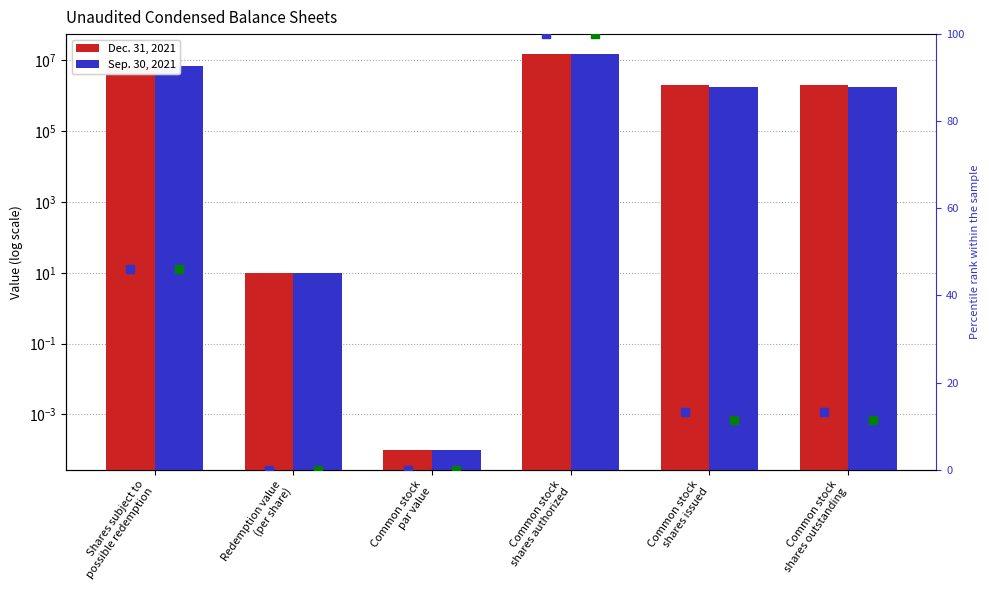

Which series has the largest Y range (max minus min)?

Dec. 31, 2021